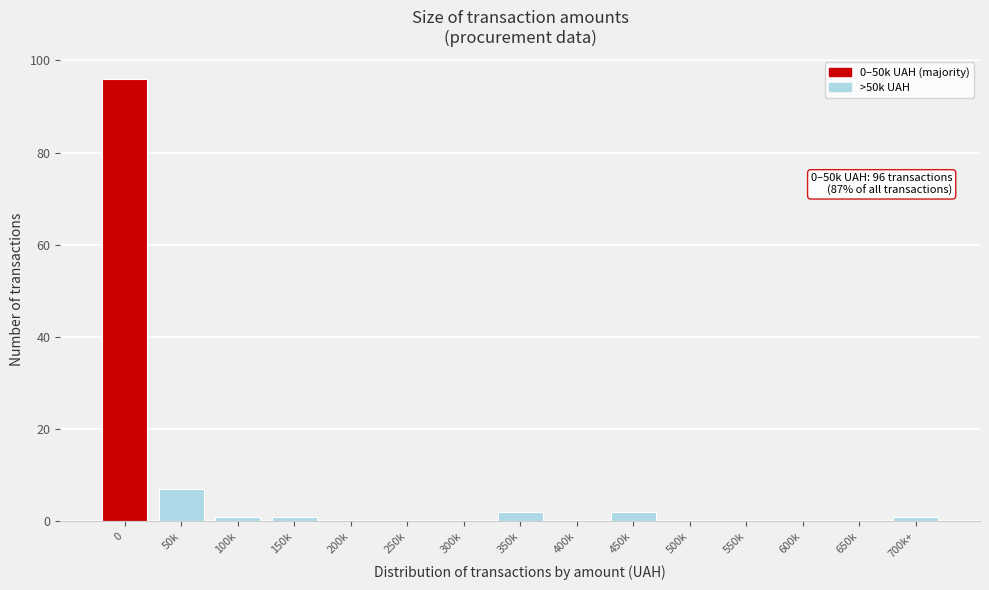

Reading left to right, list all the values displayed in this chart.

0=96	50k=7	100k=1	150k=1	200k=0	250k=0	300k=0	350k=2	400k=0	450k=2	500k=0	550k=0	600k=0	650k=0	700k+=1